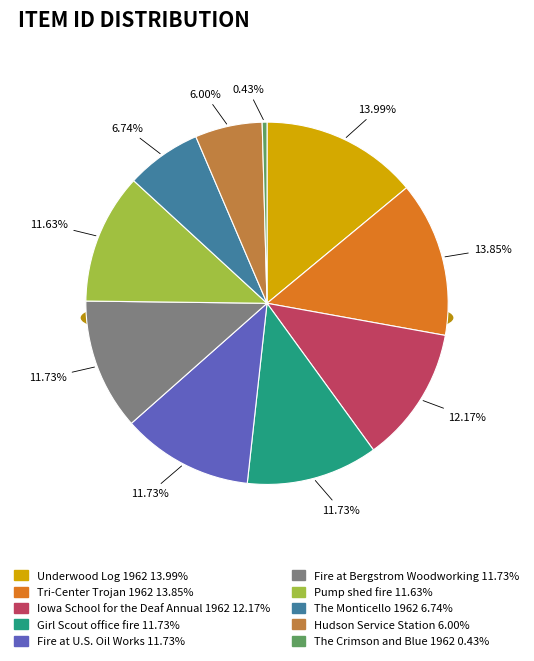

What is the largest slice in the pie chart?

Underwood Log 1962